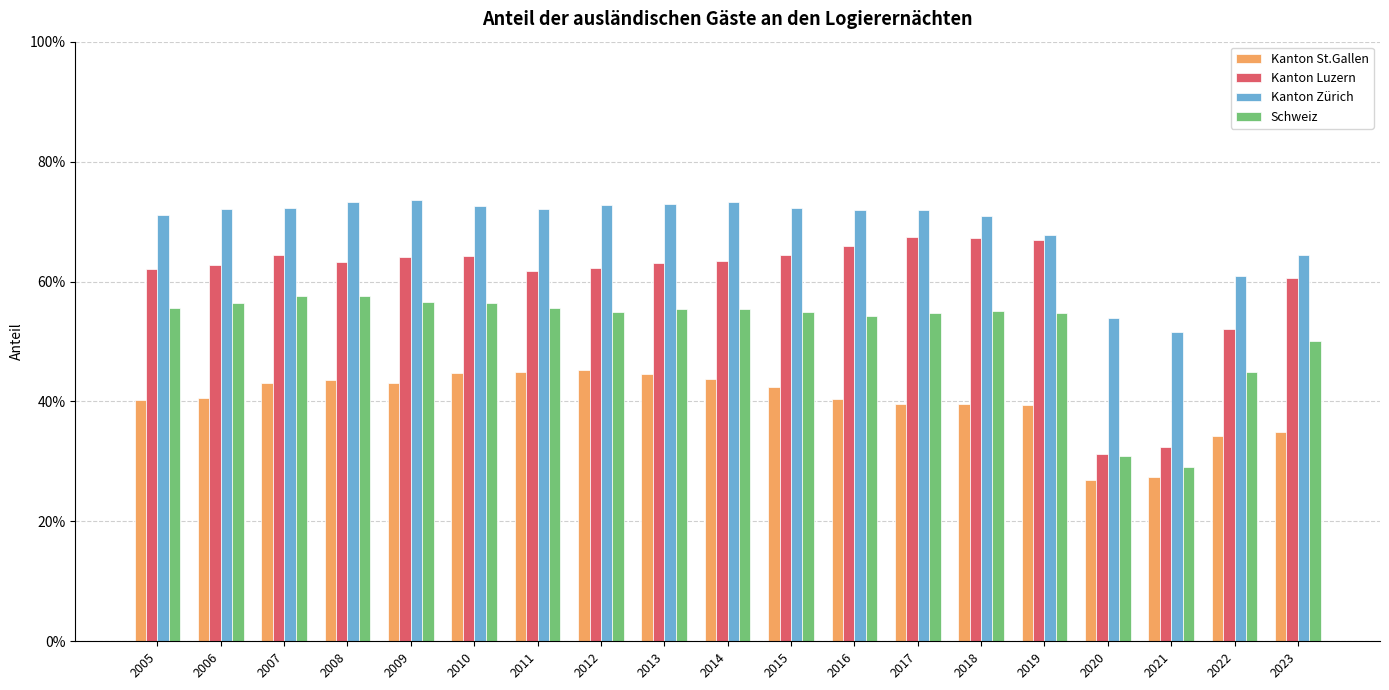

Reading right to left, list all the values displayed in this chart.

Kanton St.Gallen: 2023=0.3	2022=0.3	2021=0.3	2020=0.3	2019=0.4	2018=0.4	2017=0.4	2016=0.4	2015=0.4	2014=0.4	2013=0.4	2012=0.5	2011=0.4	2010=0.4	2009=0.4	2008=0.4	2007=0.4	2006=0.4	2005=0.4
Kanton Luzern: 2023=0.6	2022=0.5	2021=0.3	2020=0.3	2019=0.7	2018=0.7	2017=0.7	2016=0.7	2015=0.6	2014=0.6	2013=0.6	2012=0.6	2011=0.6	2010=0.6	2009=0.6	2008=0.6	2007=0.6	2006=0.6	2005=0.6
Kanton Zürich: 2023=0.6	2022=0.6	2021=0.5	2020=0.5	2019=0.7	2018=0.7	2017=0.7	2016=0.7	2015=0.7	2014=0.7	2013=0.7	2012=0.7	2011=0.7	2010=0.7	2009=0.7	2008=0.7	2007=0.7	2006=0.7	2005=0.7
Schweiz: 2023=0.5	2022=0.4	2021=0.3	2020=0.3	2019=0.5	2018=0.6	2017=0.5	2016=0.5	2015=0.5	2014=0.6	2013=0.6	2012=0.5	2011=0.6	2010=0.6	2009=0.6	2008=0.6	2007=0.6	2006=0.6	2005=0.6